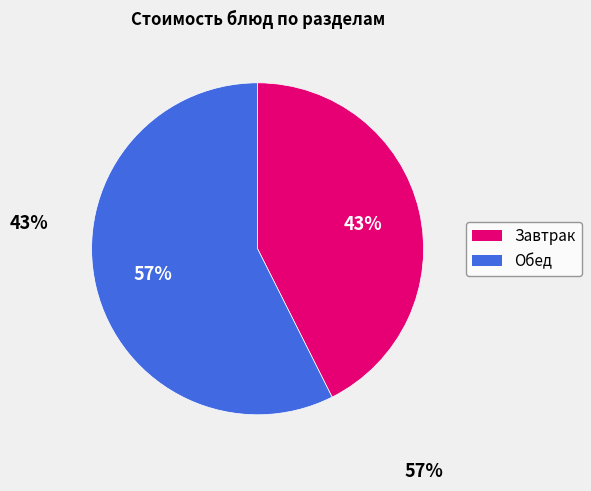

Is there a majority slice in this chart?

Yes